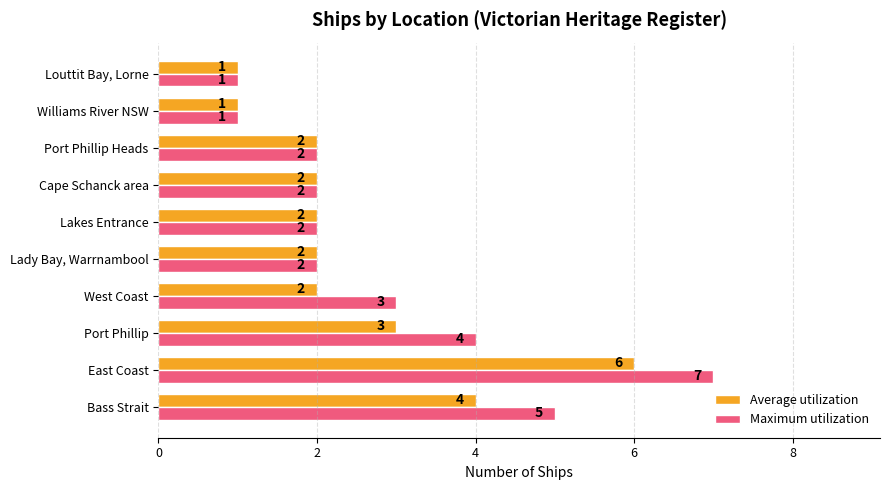

True or false: Maximum utilization has a value of 2 at Louttit Bay, Lorne.

False